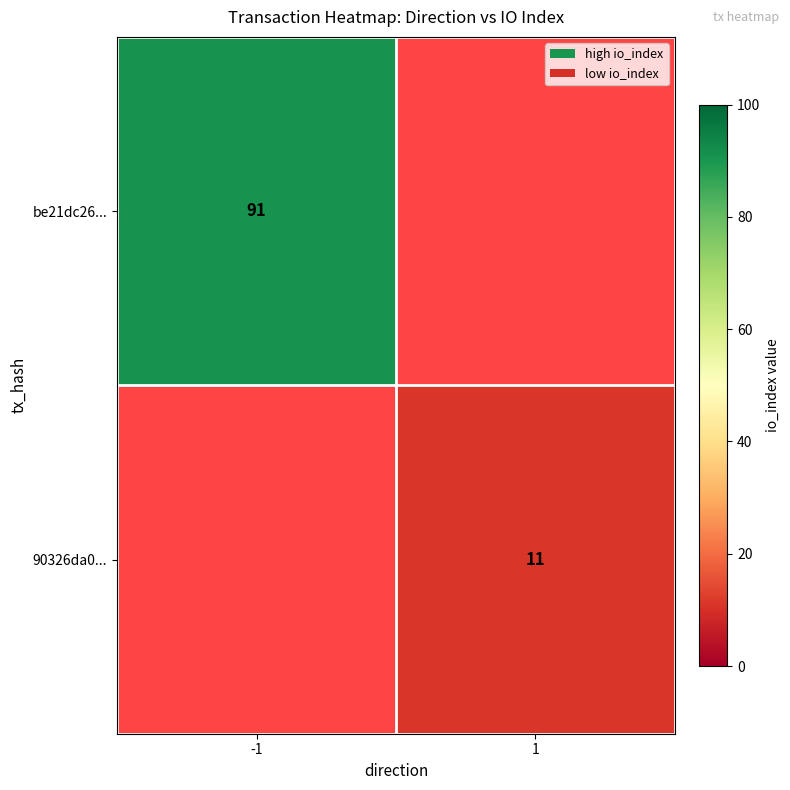

The value of be21dc26... at -1 is 91. True or false?

True